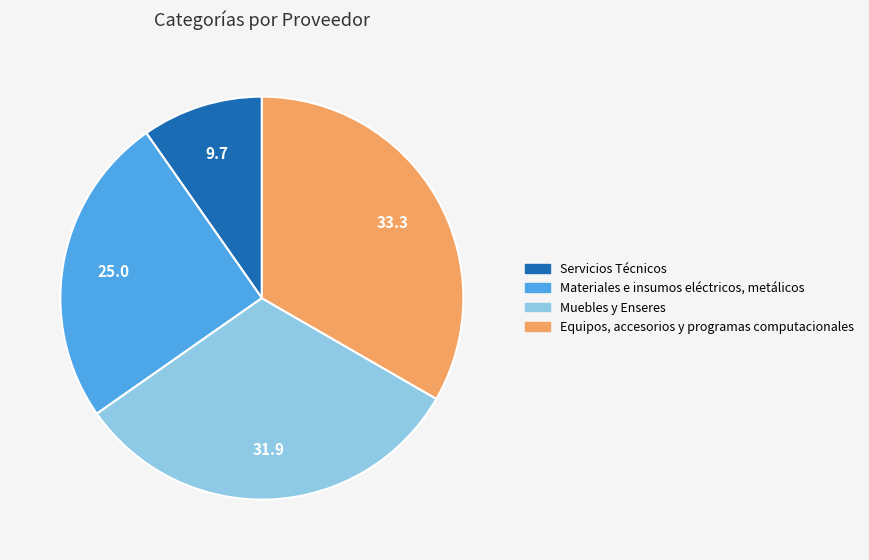

Rank the categories by value from highest to lowest.

Equipos, accesorios y programas computacionales, Muebles y Enseres, Materiales e insumos eléctricos, metálicos, Servicios Técnicos